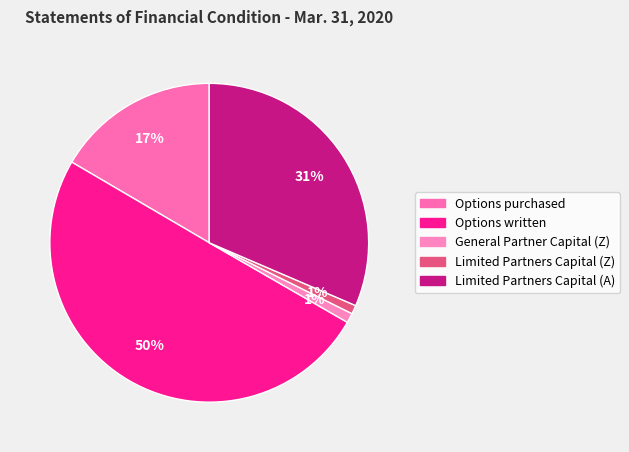

How many slices are in this pie chart?

5